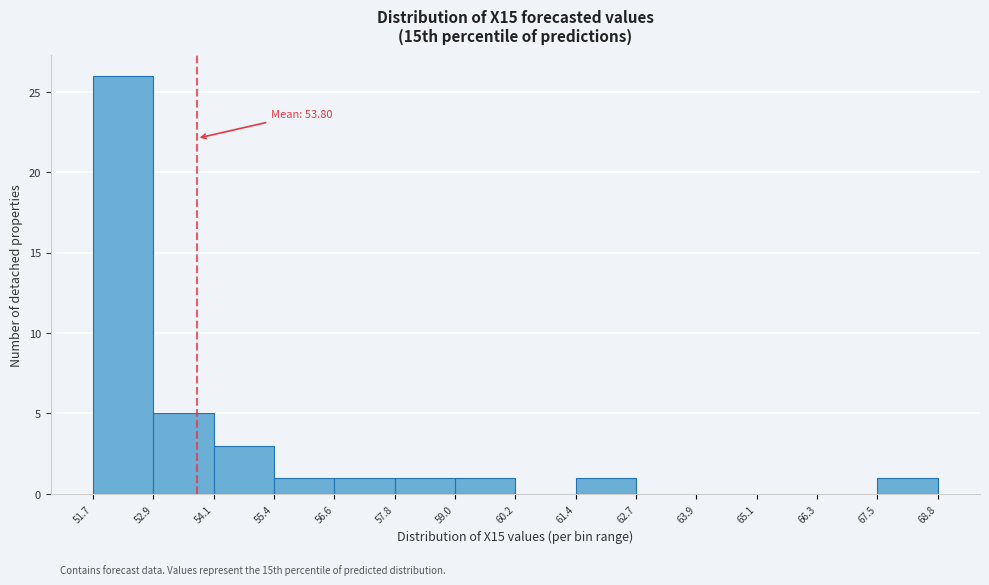

Over which range of the x-axis is the bar tallest?

51.7 to 52.9